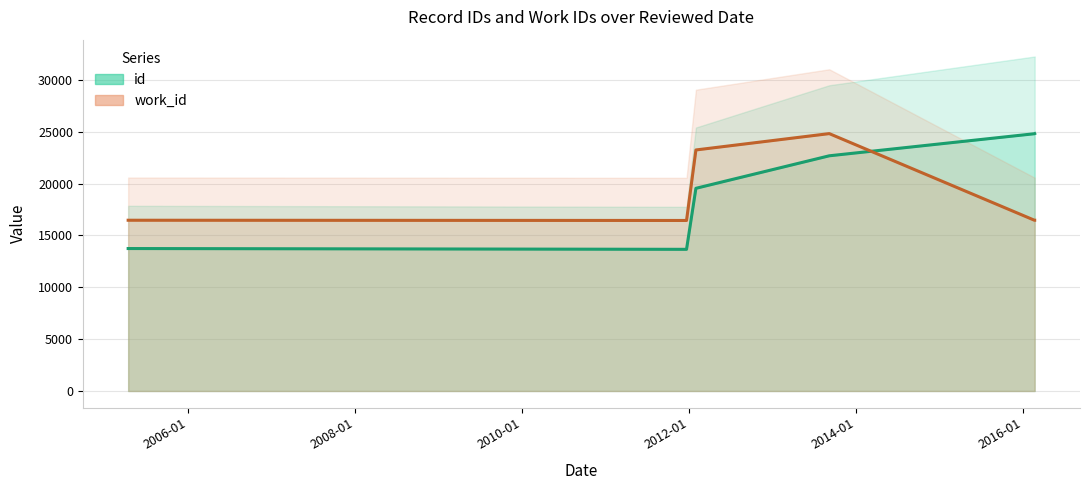

What is the lowest value of the work_id (line) series?

16447.5